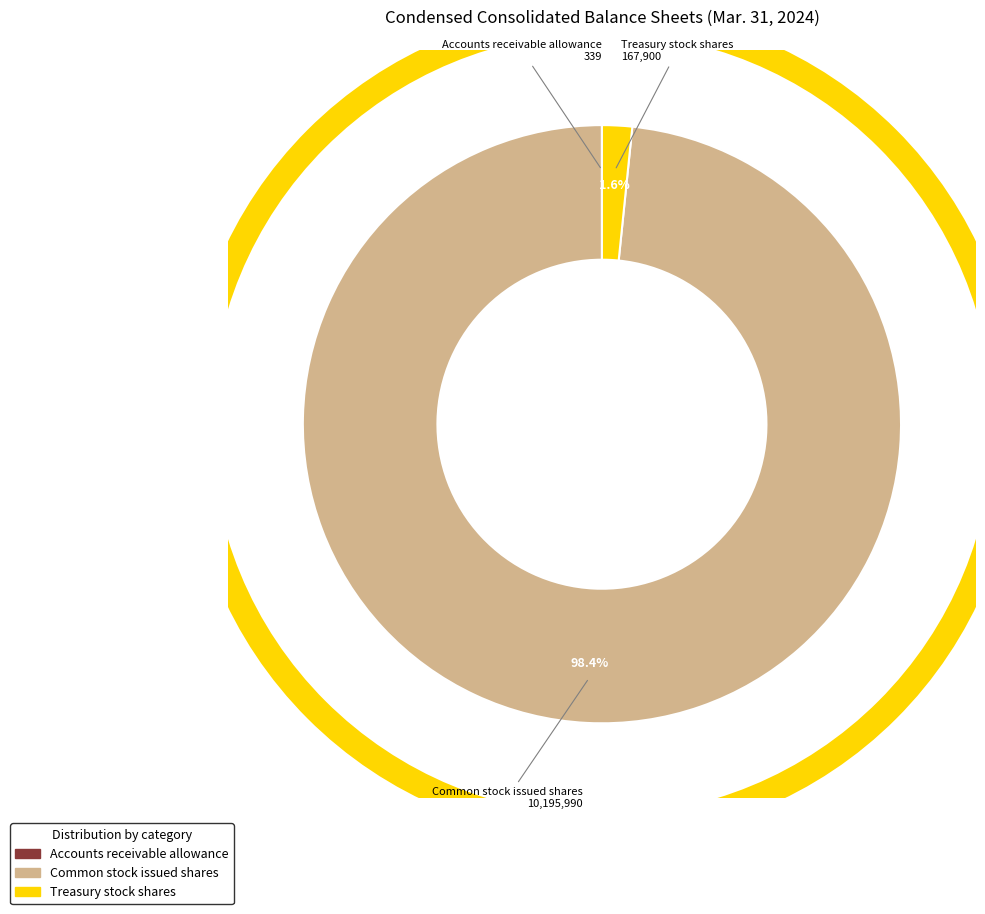

Is the sum of Common stock issued shares and Treasury stock shares greater than half?

Yes